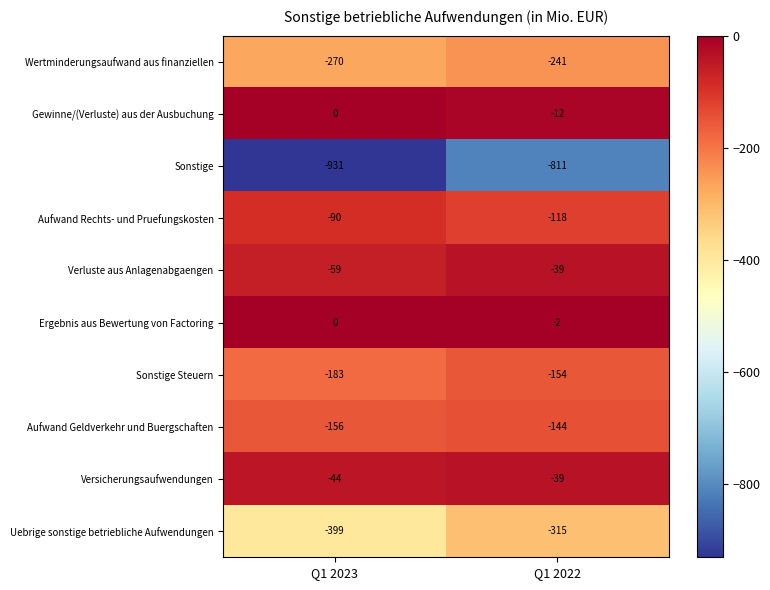

At which label is Aufwand Rechts- und Pruefungskosten closest to -104?

Q1 2023